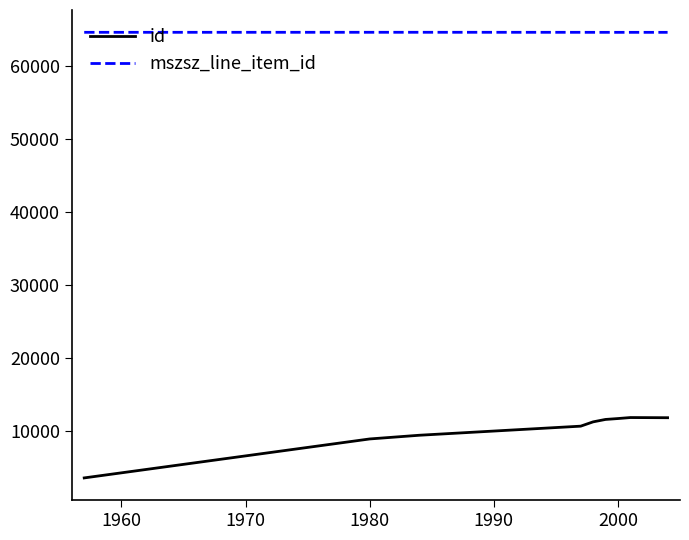

In id, how many points are higher than both neighbors (excluding endpoints)?

1